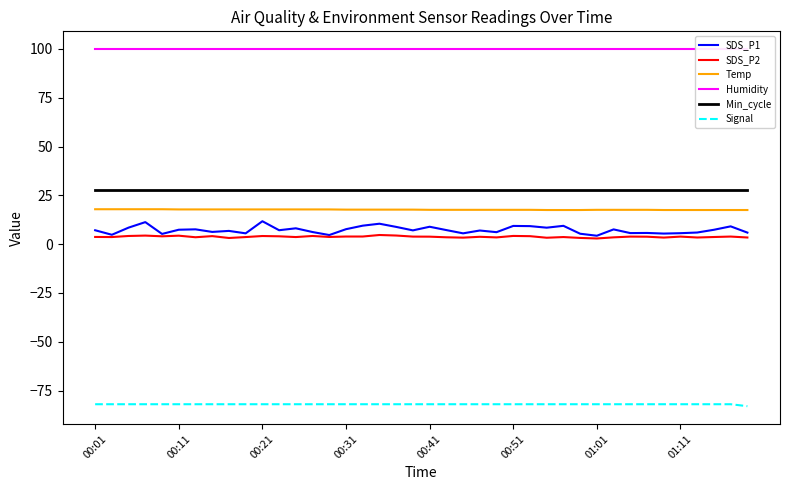

Is this an area chart (filled region under the line)?

No